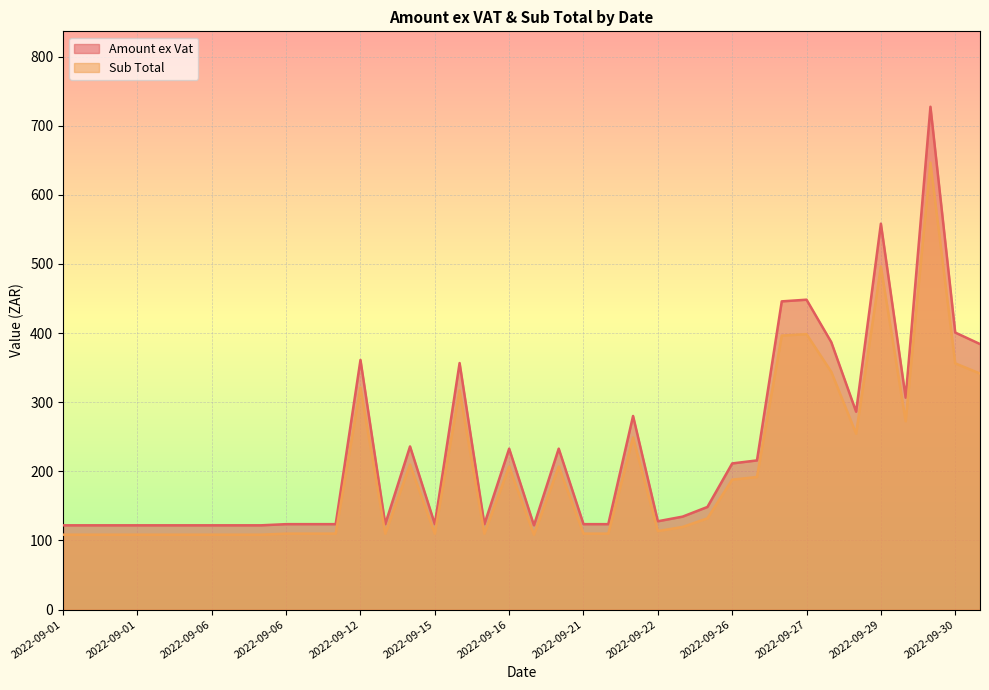

What is the highest value of the Amount ex Vat series?

727.5